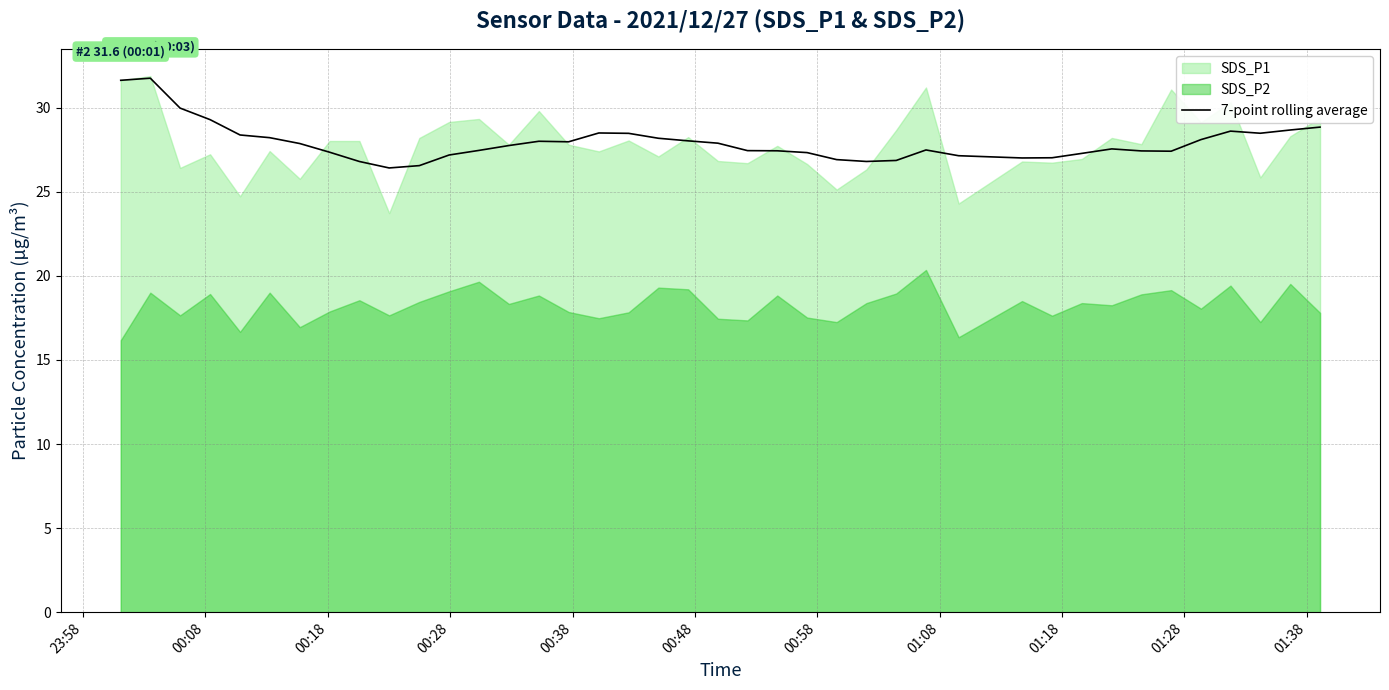

What is the difference between the second highest and second lowest values?

5.1